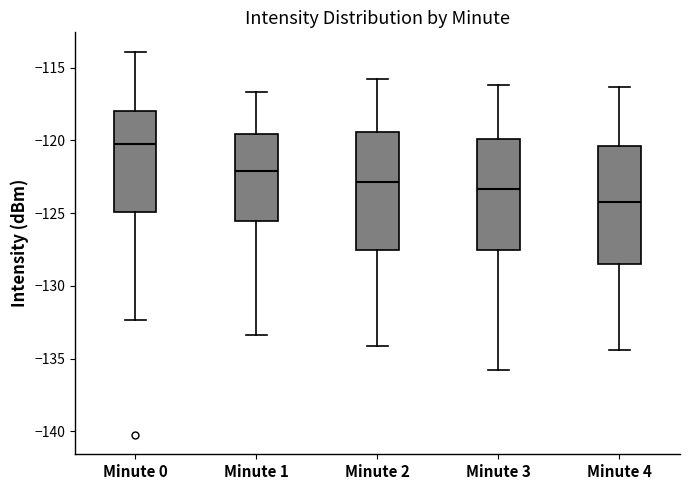

Where is the upper edge of the box for Minute 0 on the y-axis? The values are not printed on the chart, so give them approximately, as read against the axis.

-118.0